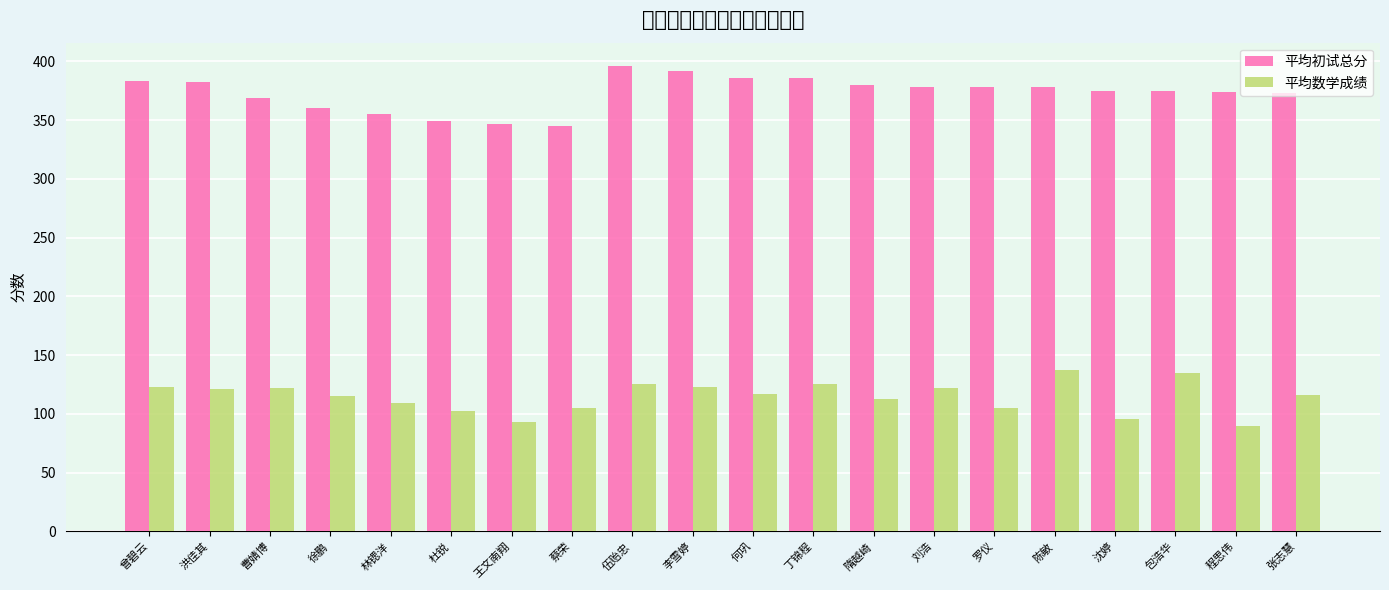

Are the bars horizontal?

No